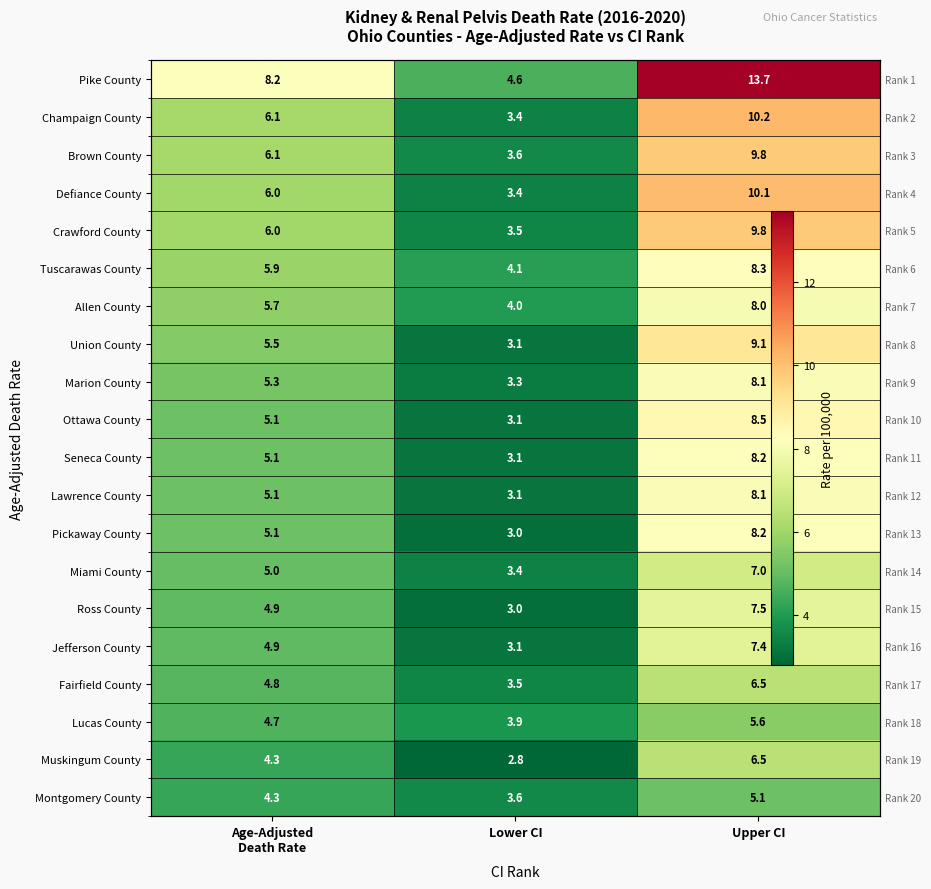

What is the spread (max minus min) of values at Lower CI?

1.8